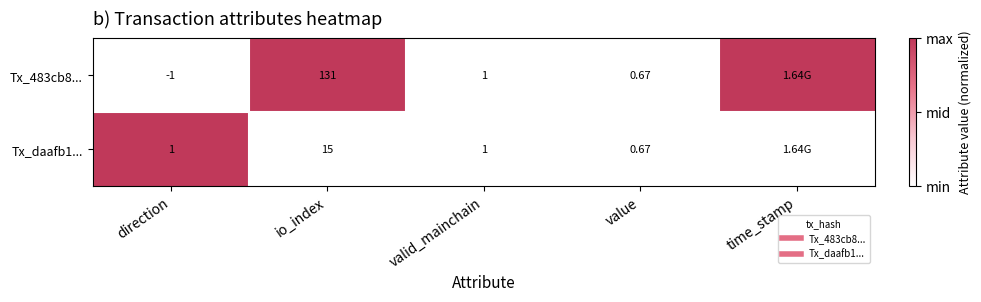

True or false: Tx_483cb8... has a value of 1 at valid_mainchain.

False